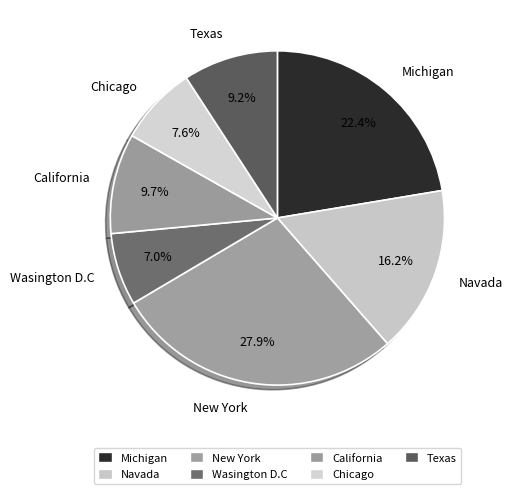

What is the ratio of the value at Wasington D.C to the value at Texas?

0.8